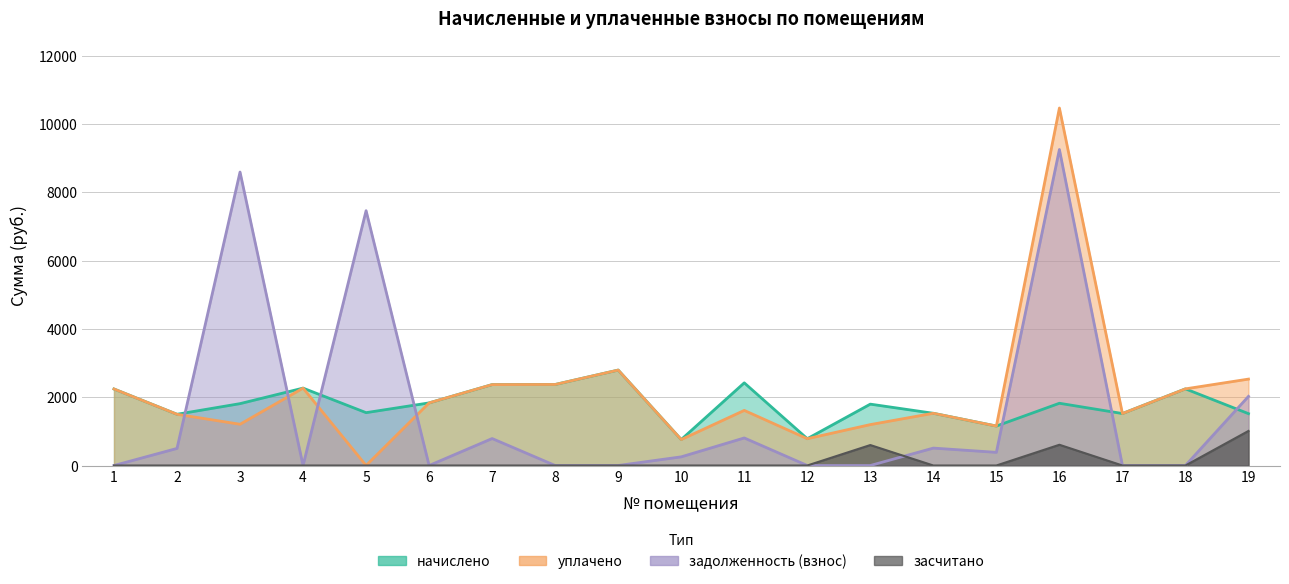

What is the difference between the highest and lowest values at 13?

1796.3